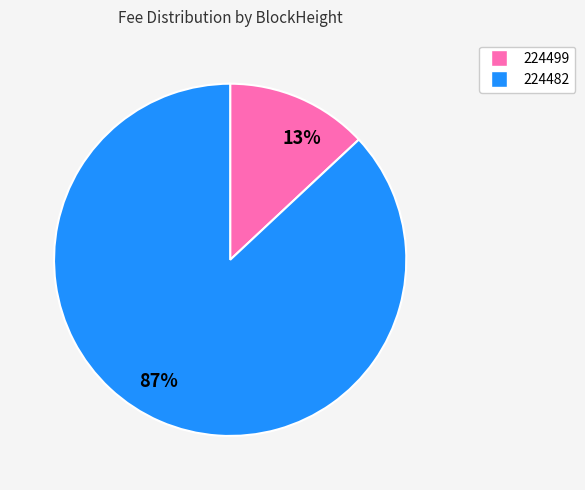

How many slices are in this pie chart?

2